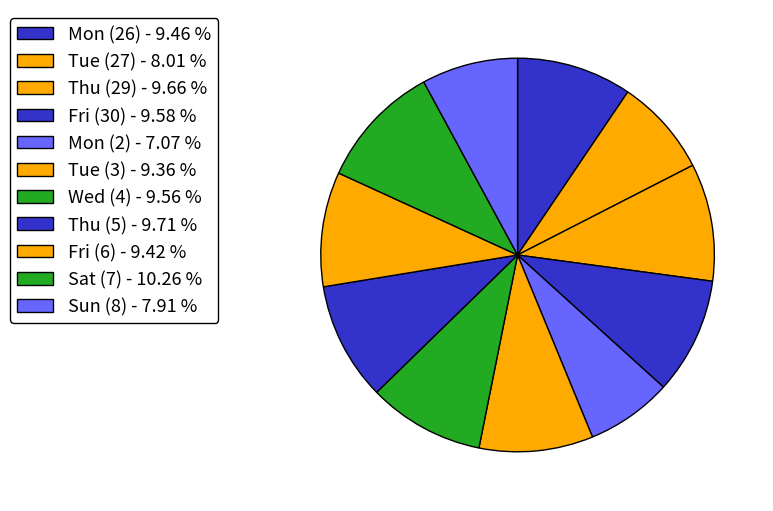

How many segments does this pie chart have?

11